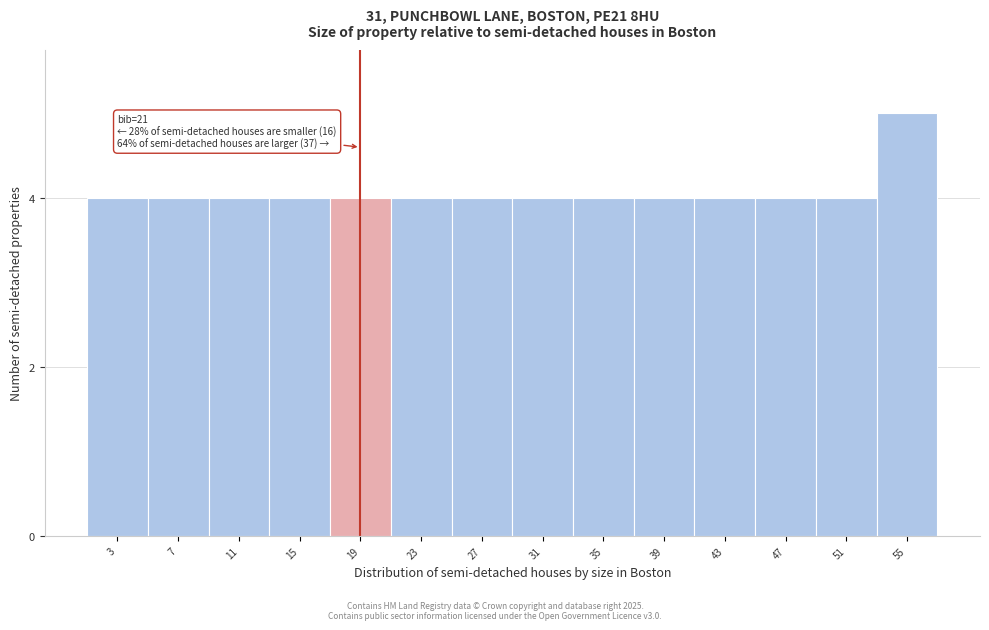

Reading left to right, extract all data points from this chart.

4	4	4	4	4	4	4	4	4	4	4	4	4	5